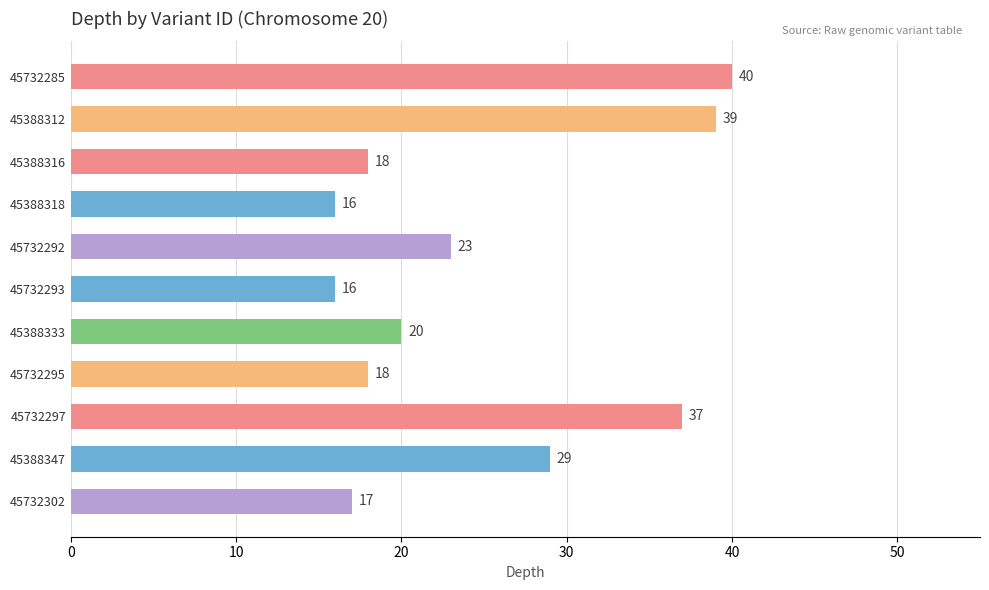

True or false: the data shows 23 at 45732297.

False